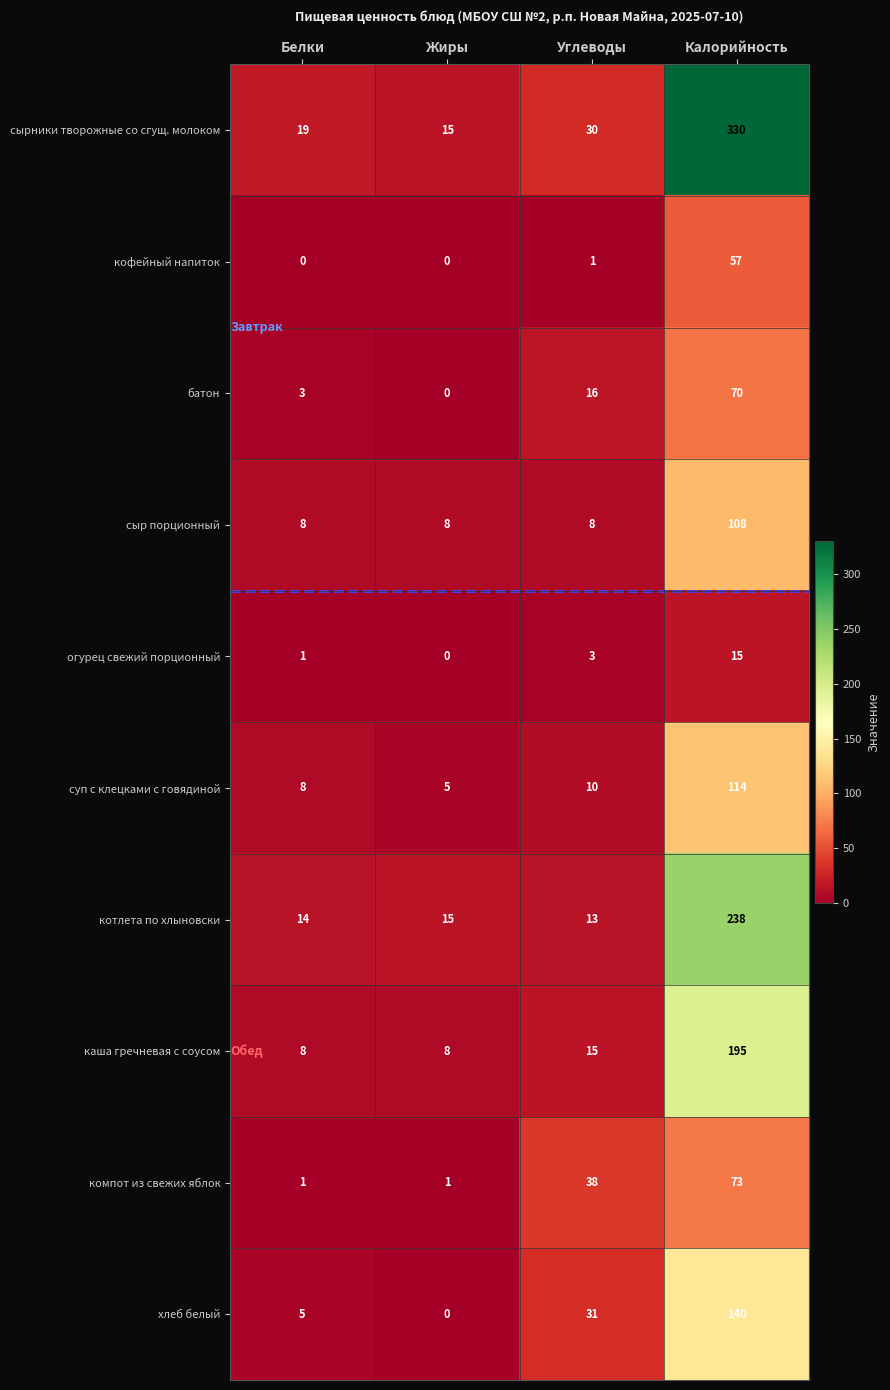

Which series has the largest total across all categories?

сырники творожные со сгущ. молоком